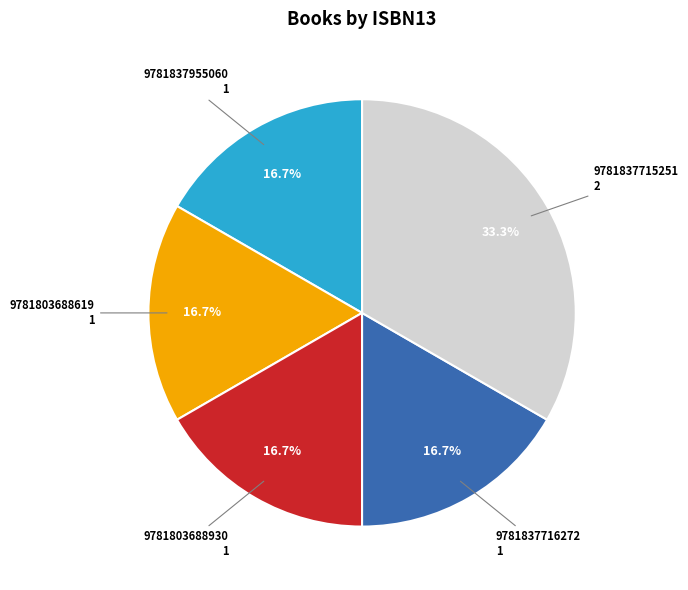

Is there any slice that represents more than half of the pie?

No